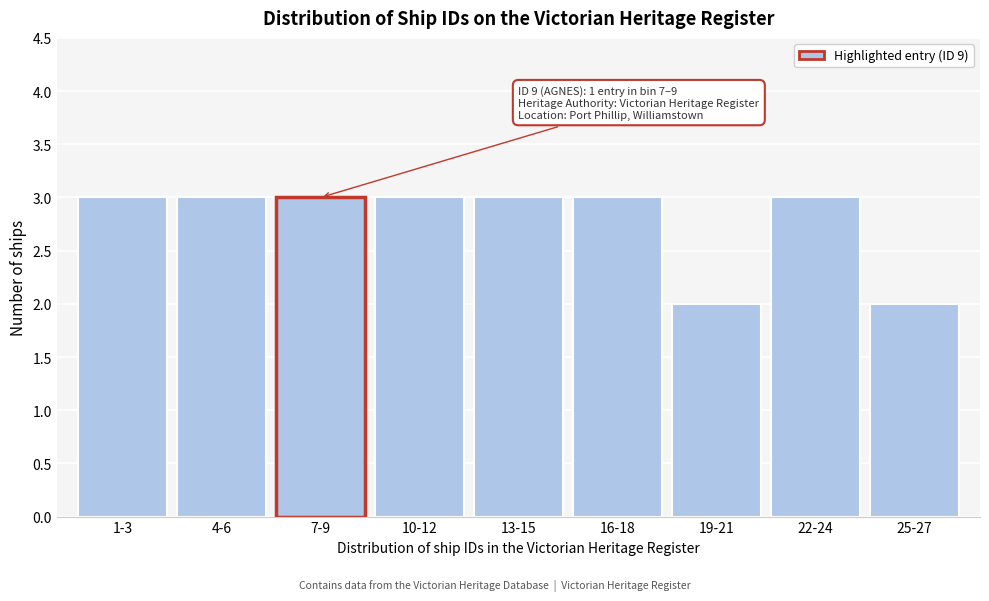

Reading right to left, what are all the values shown in this chart?

2	3	2	3	3	3	3	3	3